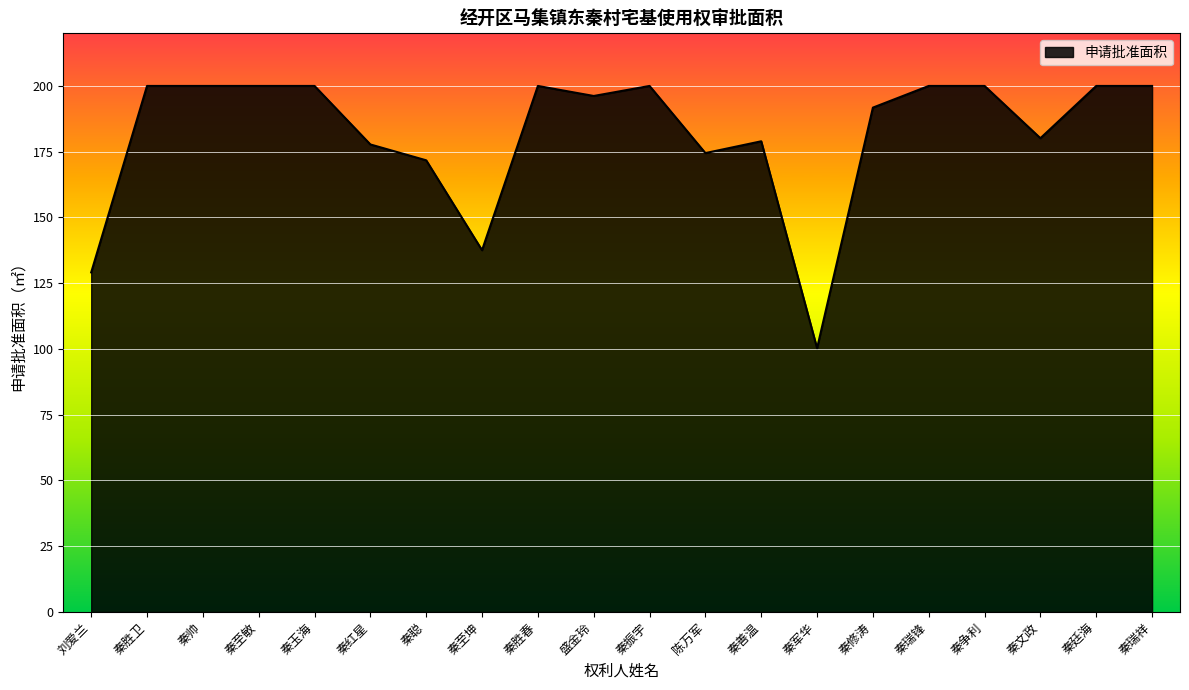

Does the chart display data point markers on the line(s)?

No